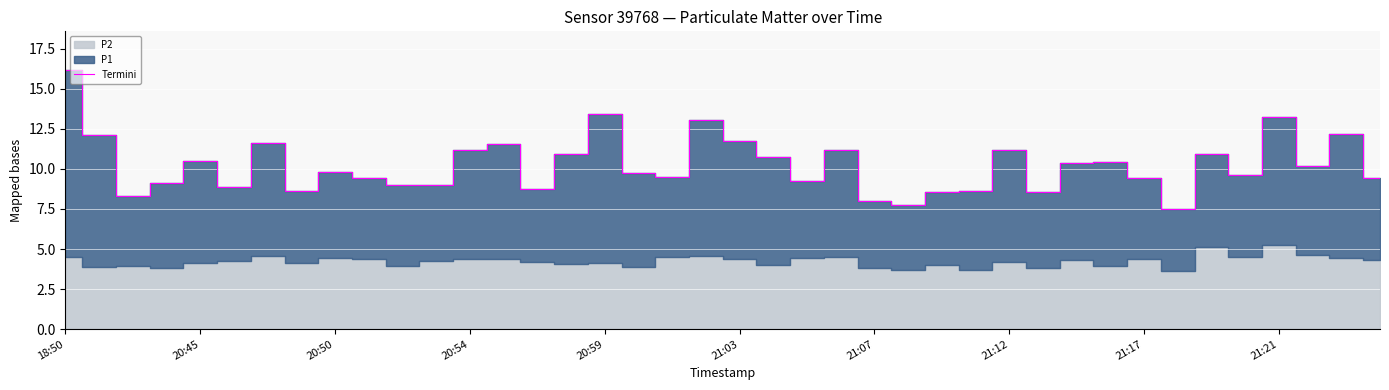

How many categories are shown in the chart?

40